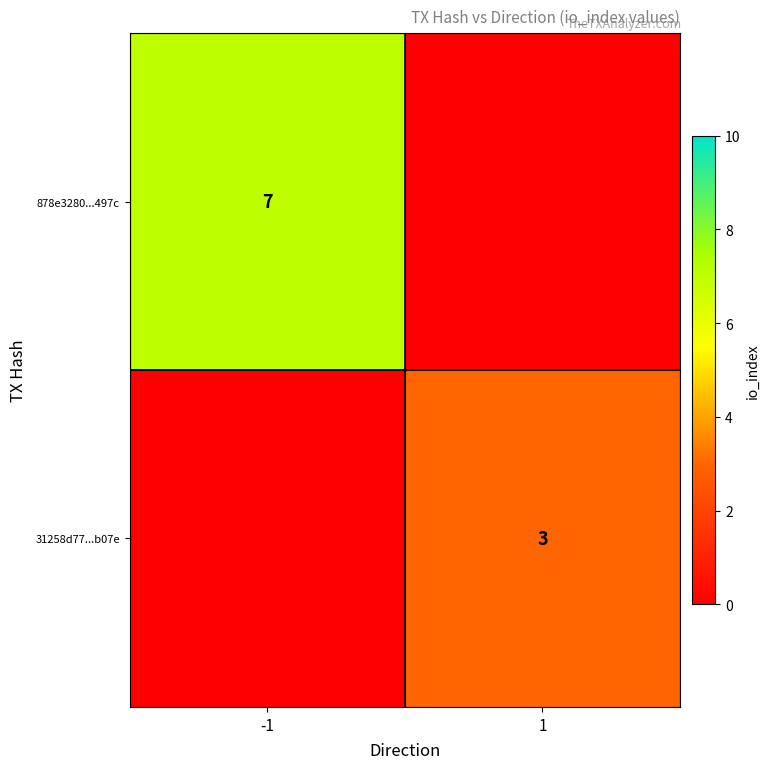

The 878e3280...497c series shows 4 at -1. True or false?

False